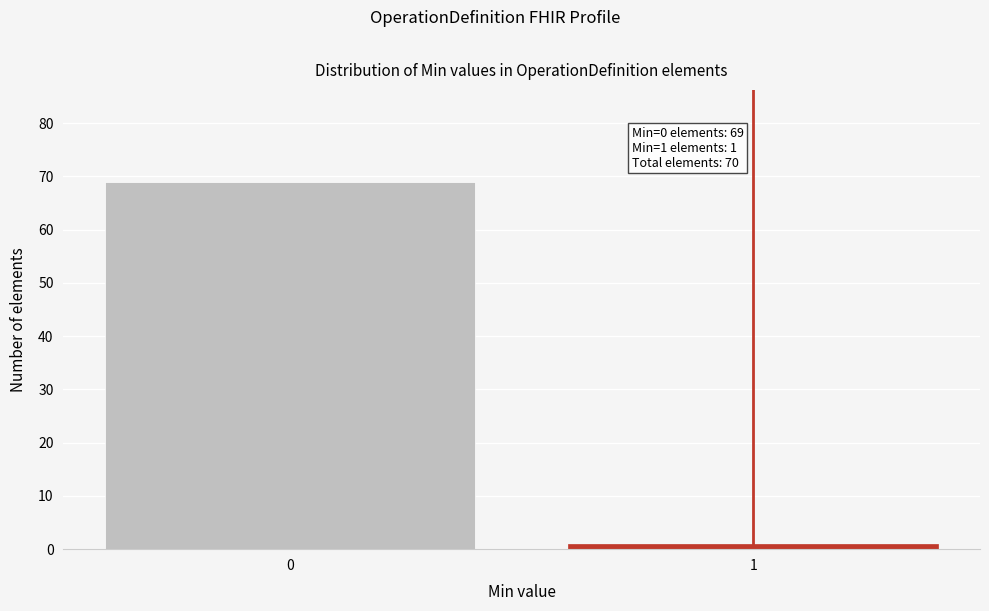

Reading left to right, transcribe all the data shown in this chart.

69	1